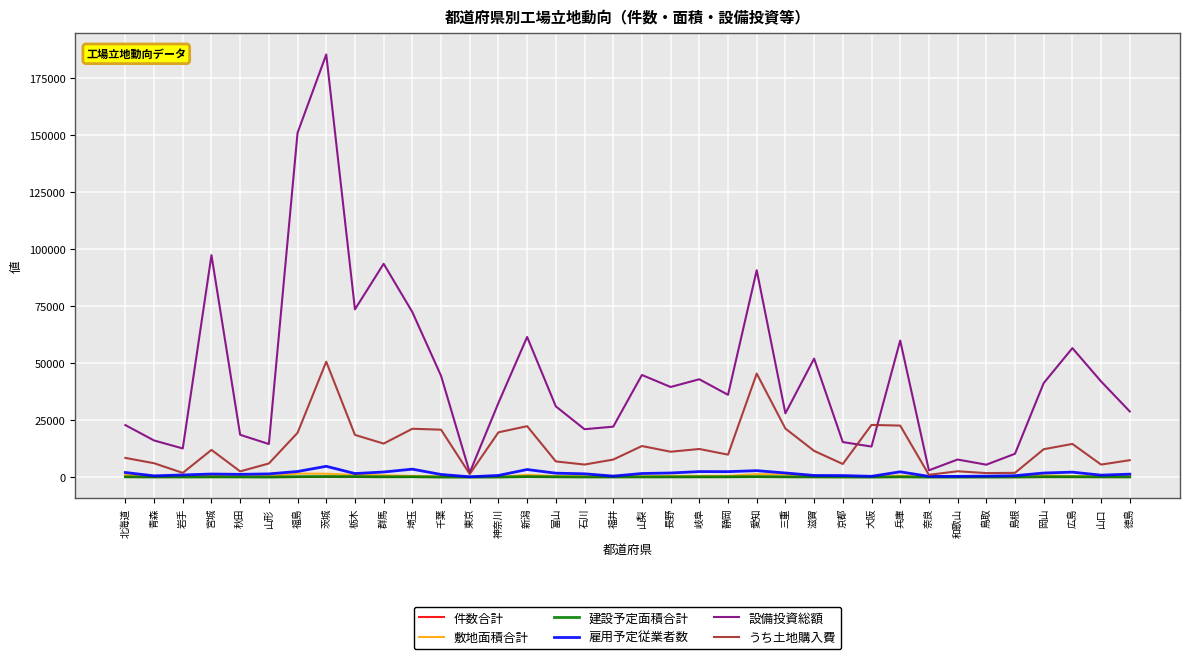

True or false: 建設予定面積合計 and 敷地面積合計 intersect in this chart.

False